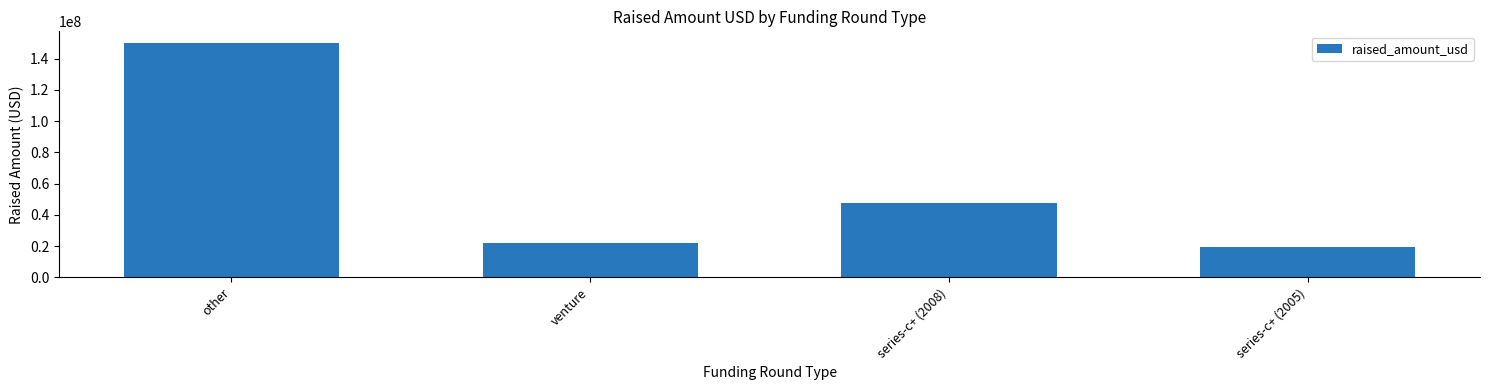

How many bars are there in total?

4